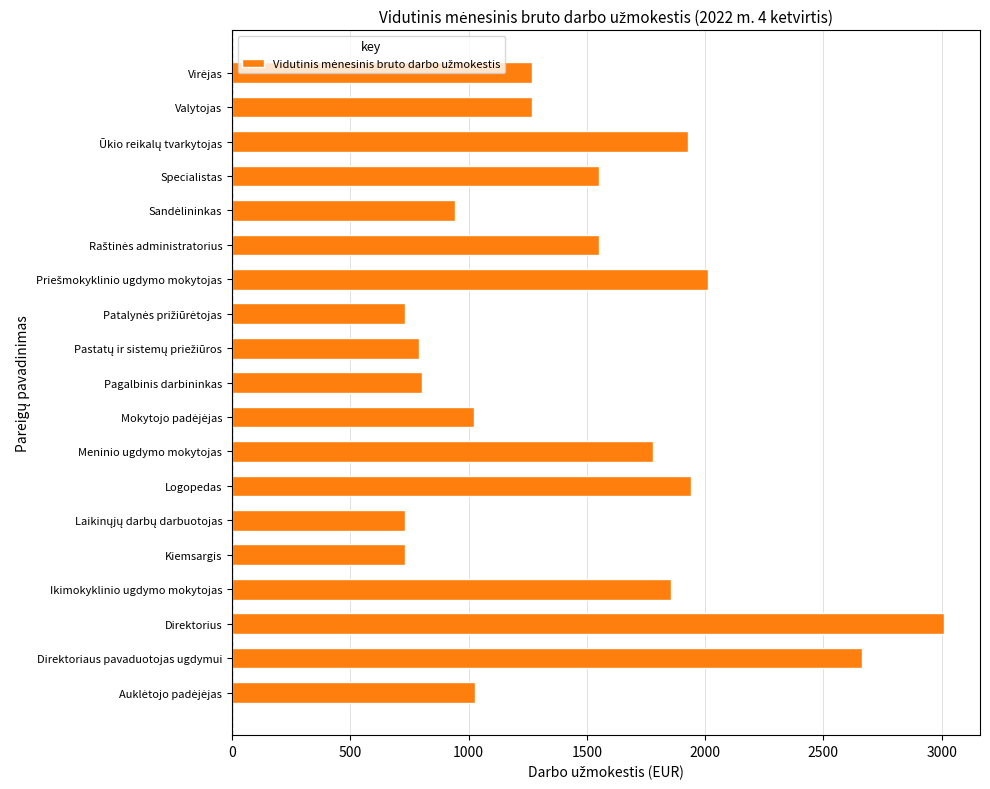

Is it true that the value at Logopedas is 1939.2?

True